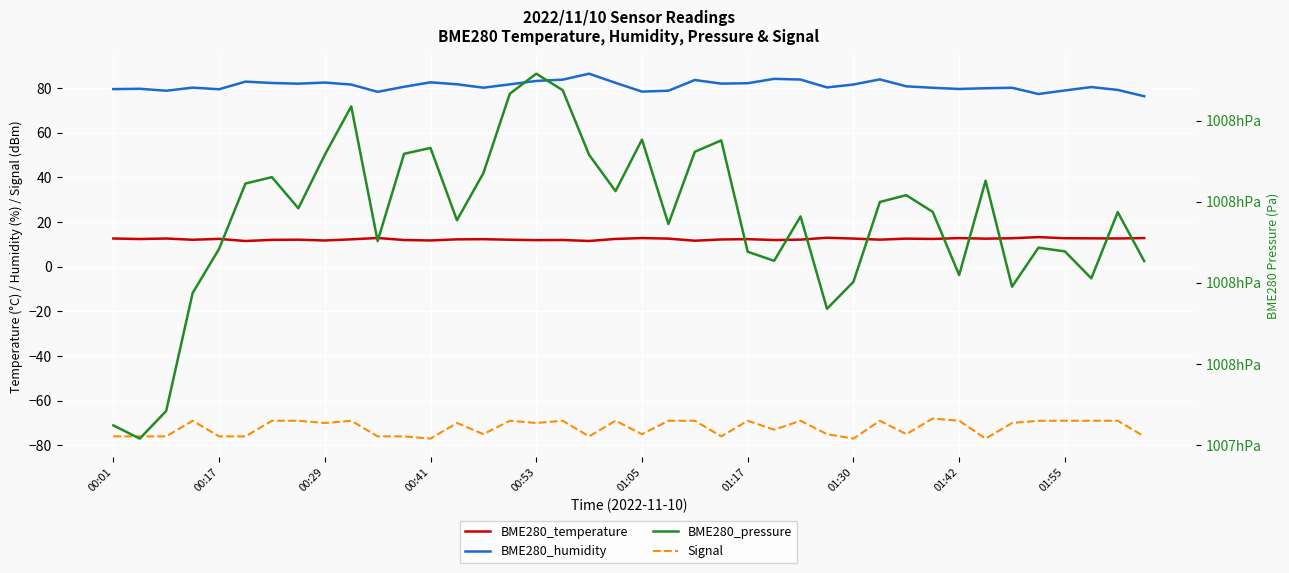

What is the sum of the BME280_temperature values at 38 and 15?

24.8